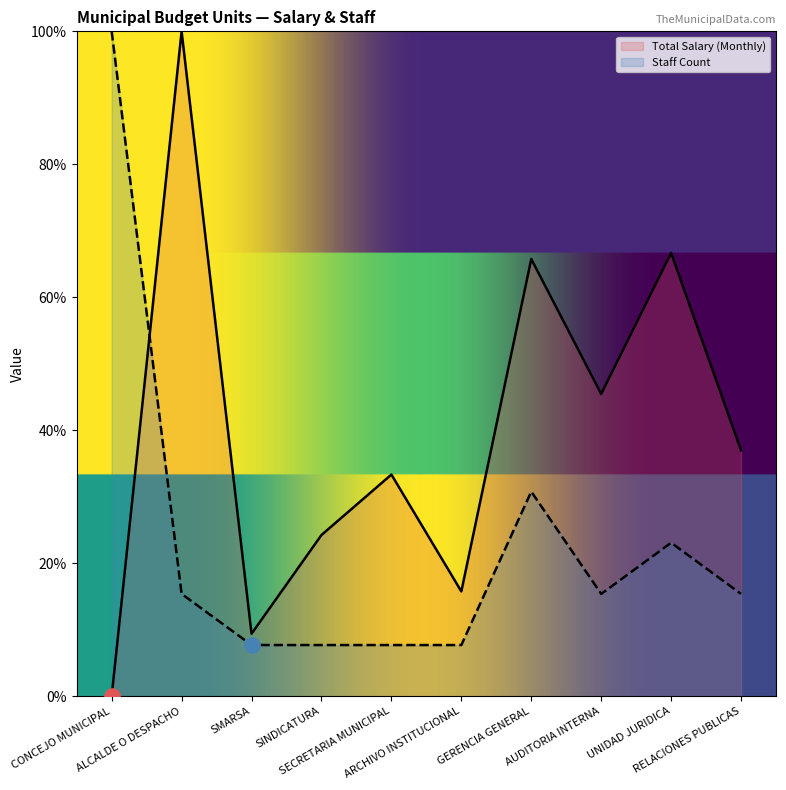

Which series reaches the minimum Y coordinate?

Total Salary (Monthly)